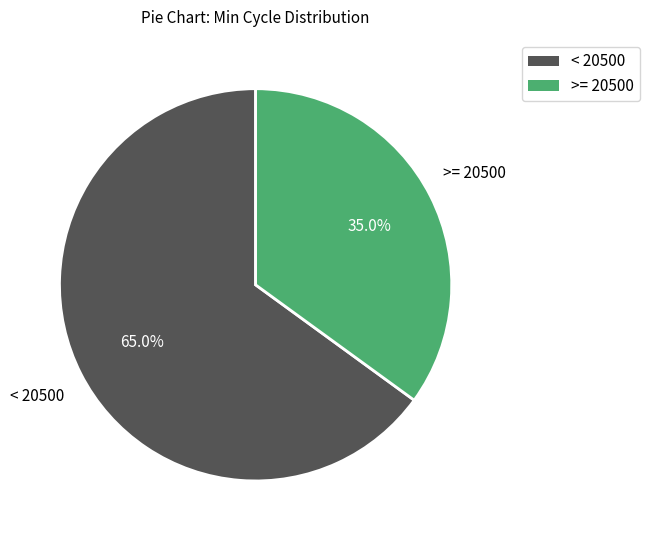

Is there any slice that represents more than half of the pie?

Yes